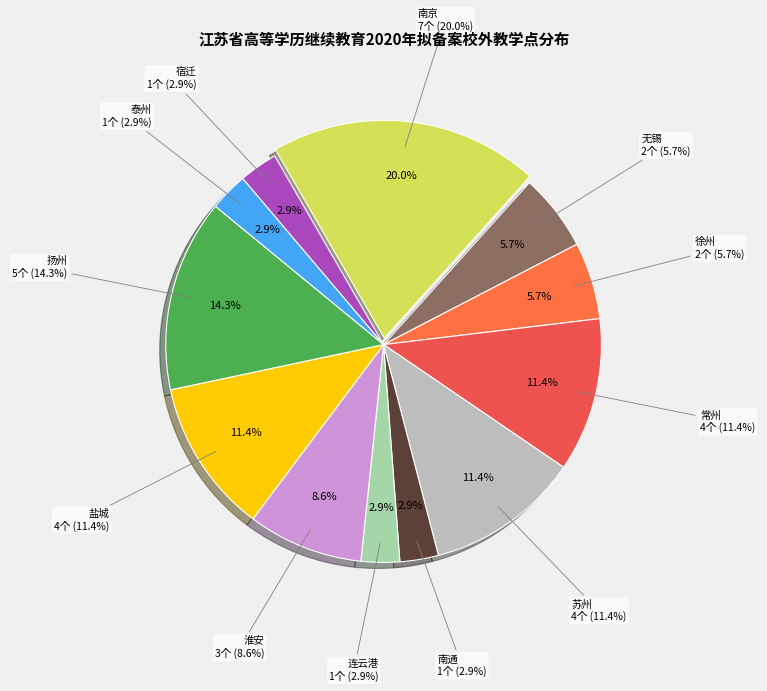

Count the number of slices in the pie.

12